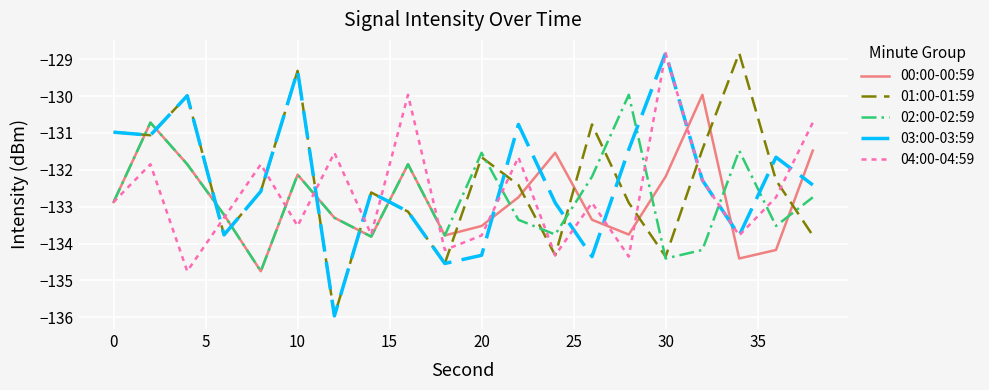

What is the greatest value displayed?

-128.8